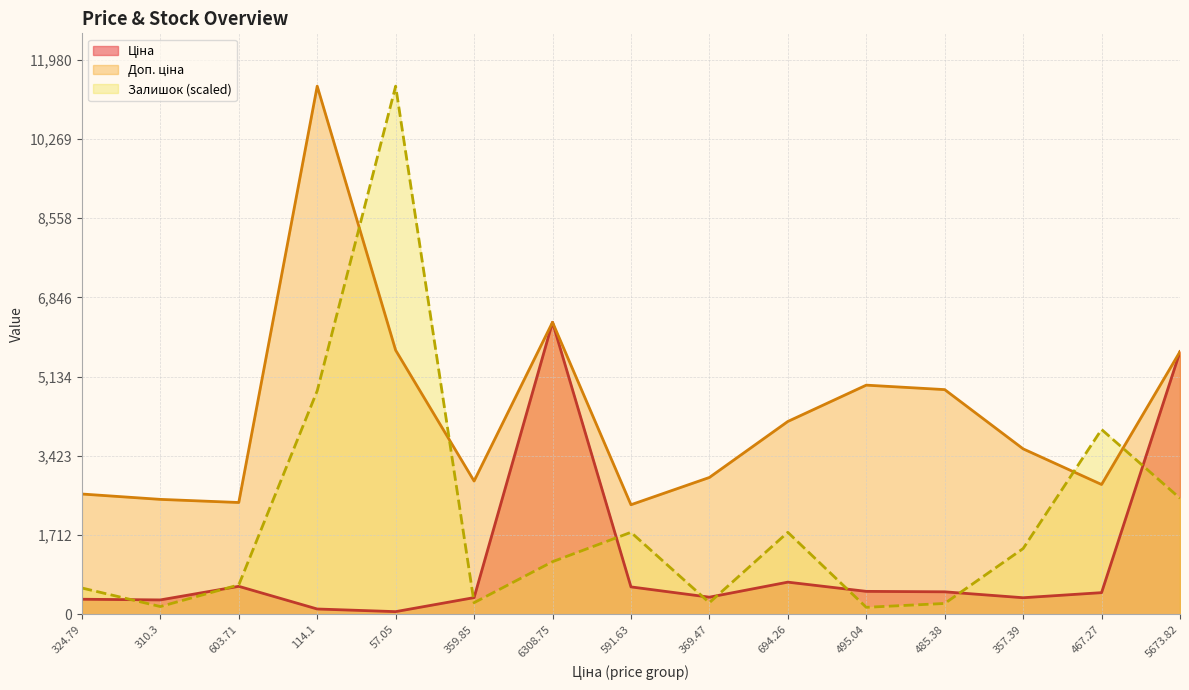

What is the total value across all series at 359.85?

3489.2